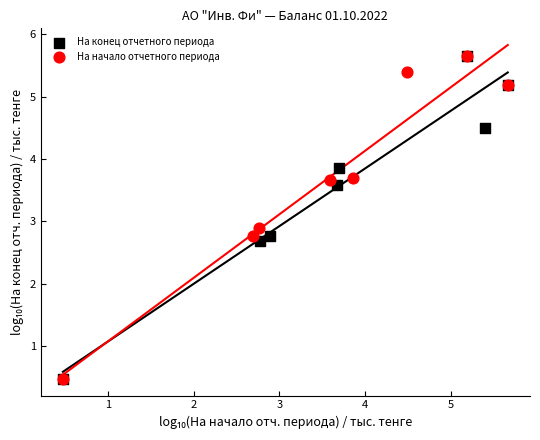

What are all the series names shown in the legend?

На конец отчетного периода, На начало отчетного периода